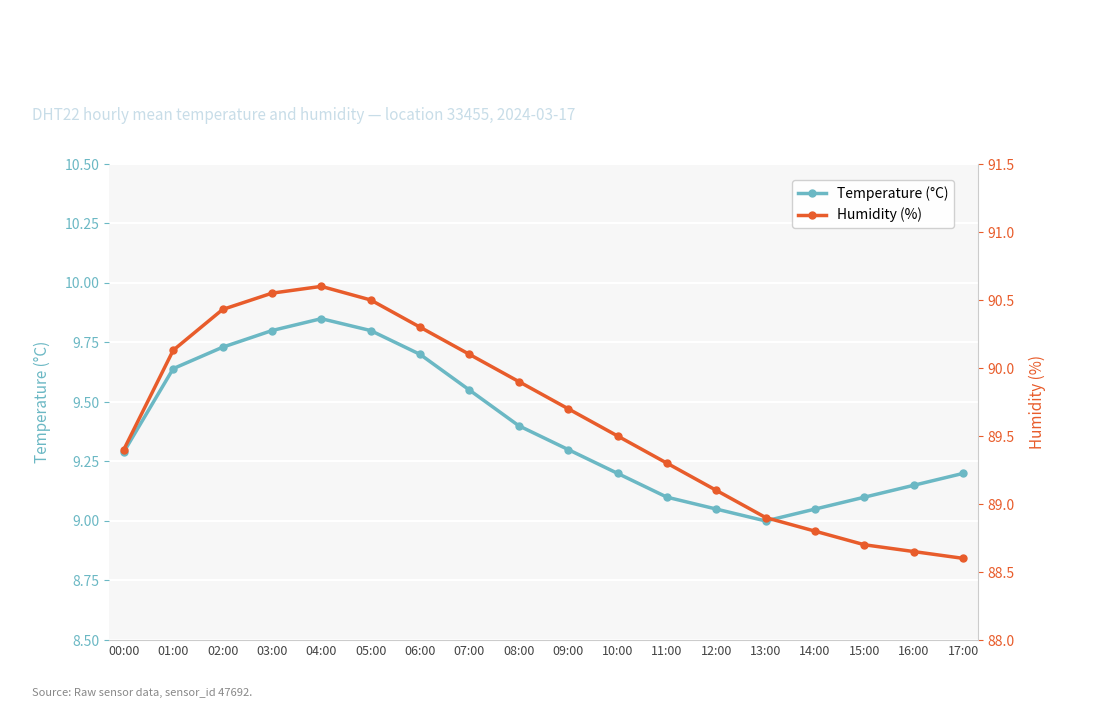

What is the label of the 10th point from the right?

08:00